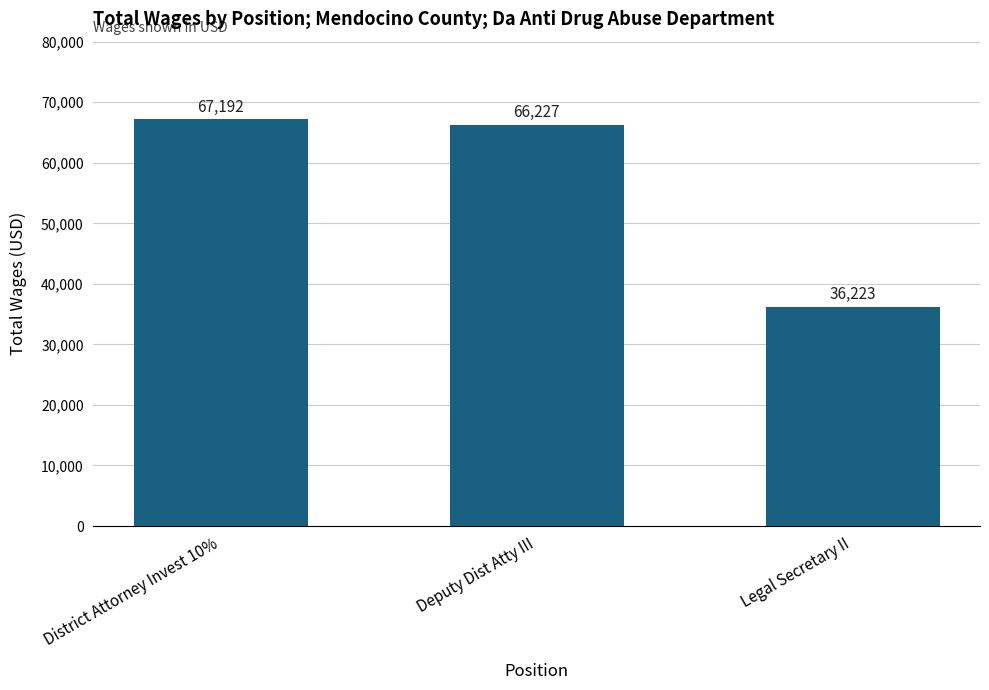

What is the change in value from Deputy Dist Atty III to Legal Secretary II?

-30004